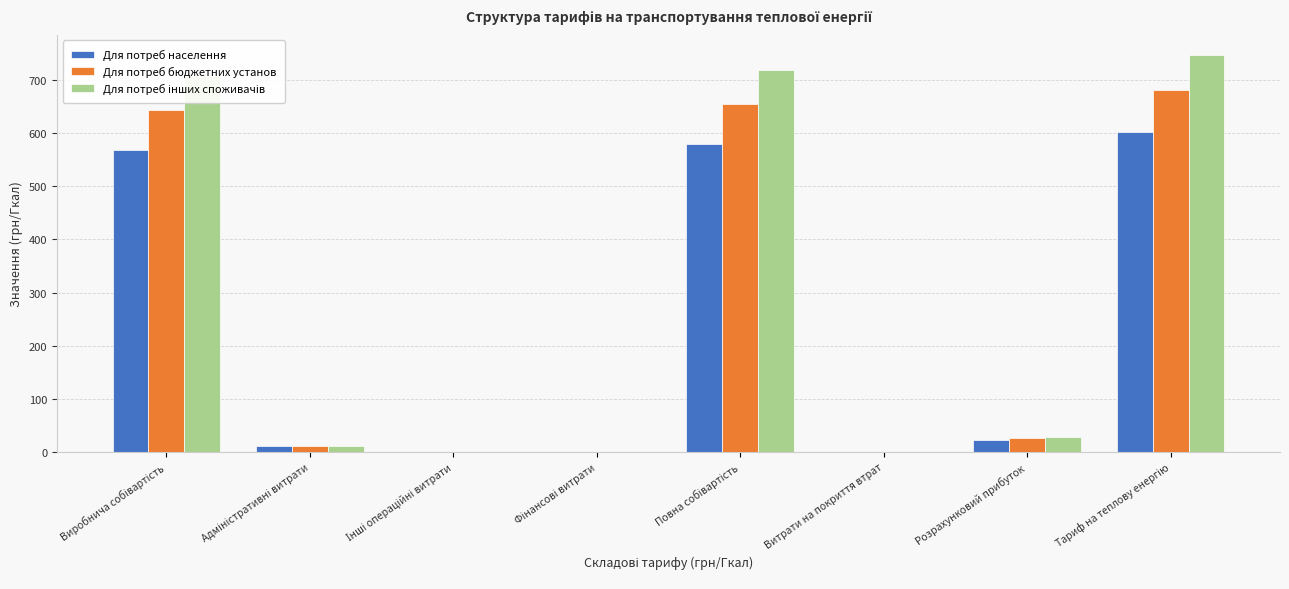

What is the maximum value shown in the chart?

747.5